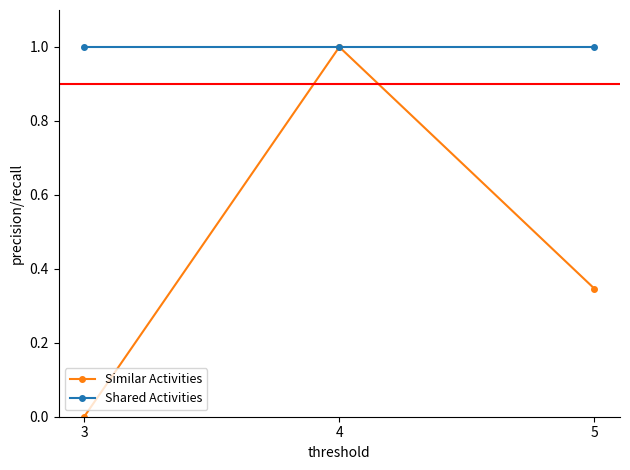

How many lines are shown in the chart?

2